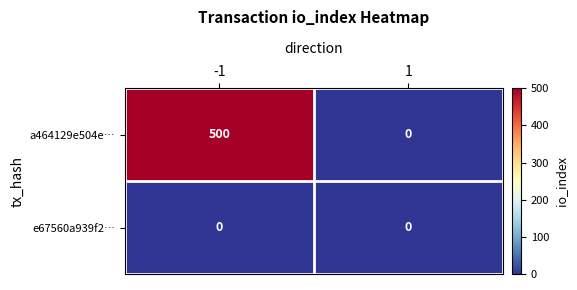

Between -1 and 1, which series saw the biggest shift?

a464129e504e…